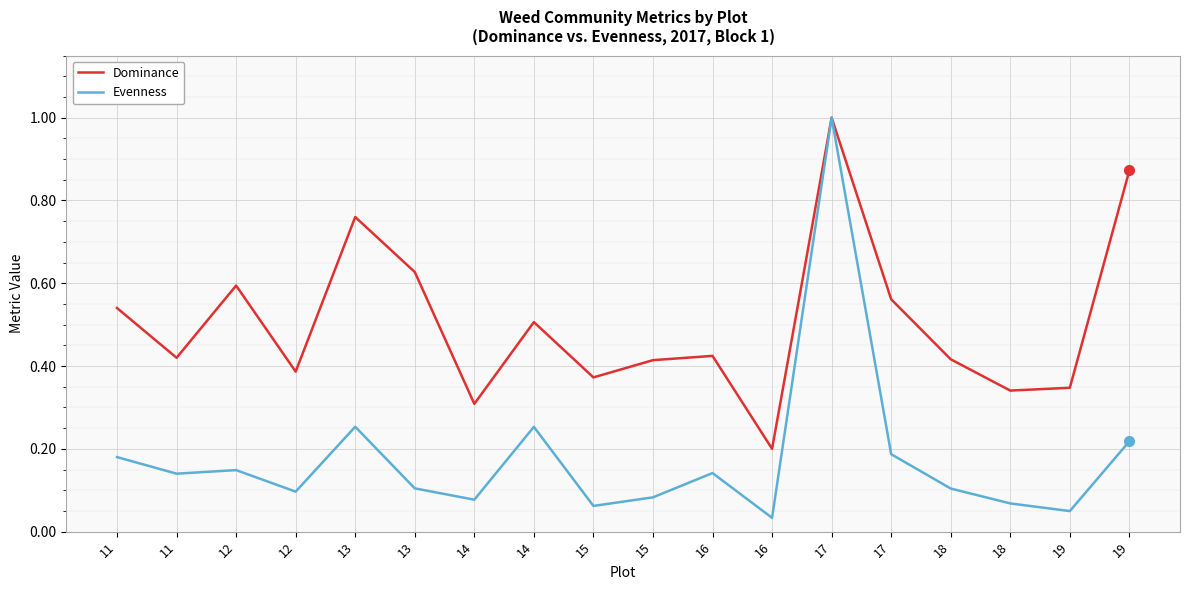

Is the value of Dominance at 16 greater than the value of Evenness at 13?

Yes